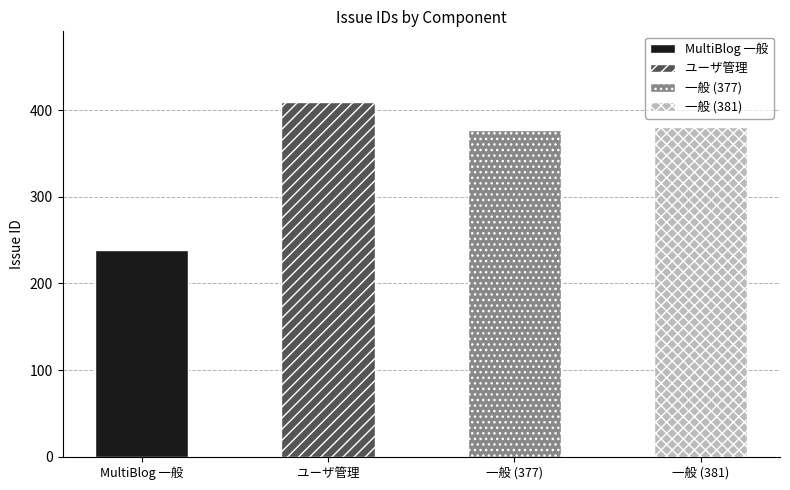

Count the number of categories in the chart.

4